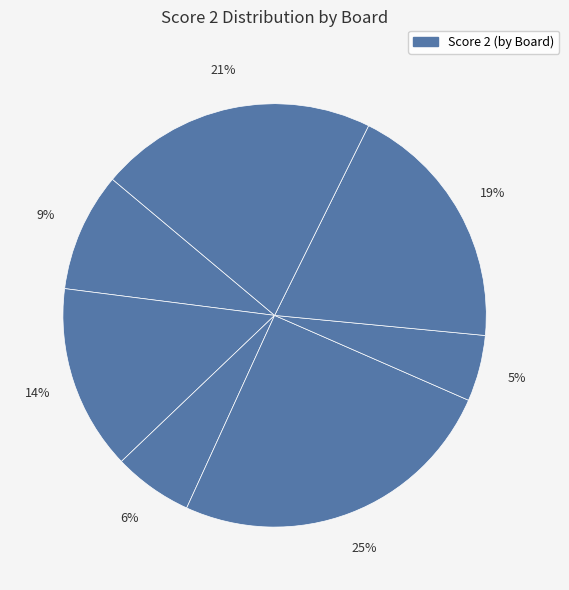

Count the number of slices in the pie.

7